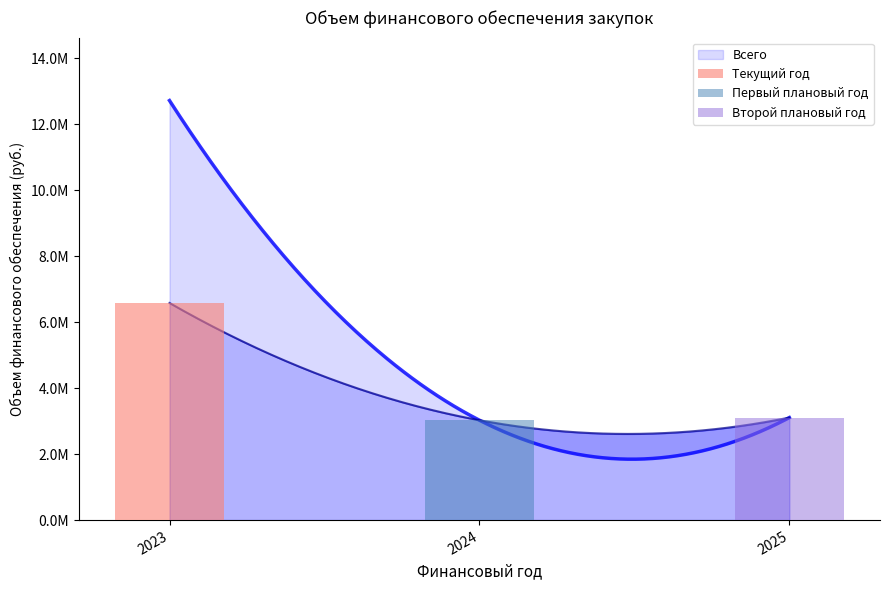

Reading right to left, list all the values displayed in this chart.

Текущий год: 2025=0.0	2024=0.0	2023=6581989.5
Первый плановый год: 2025=0.0	2024=3027546.0	2023=0.0
Второй плановый год: 2025=3107386.0	2024=0.0	2023=0.0